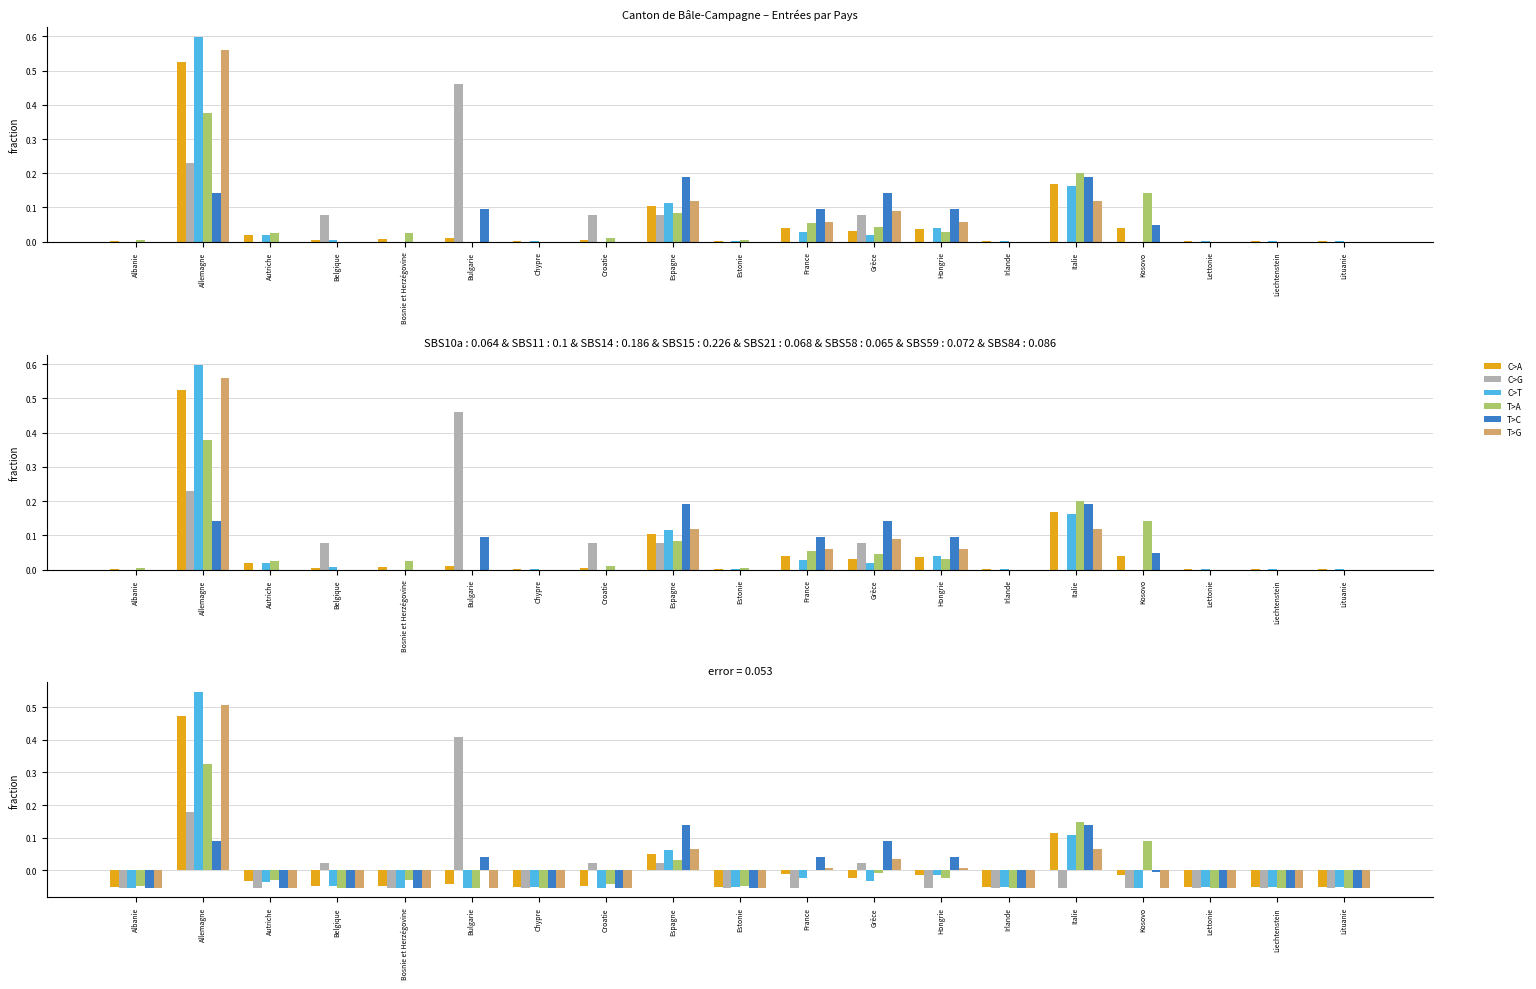

Which series has the largest range (max minus min)?

C>T